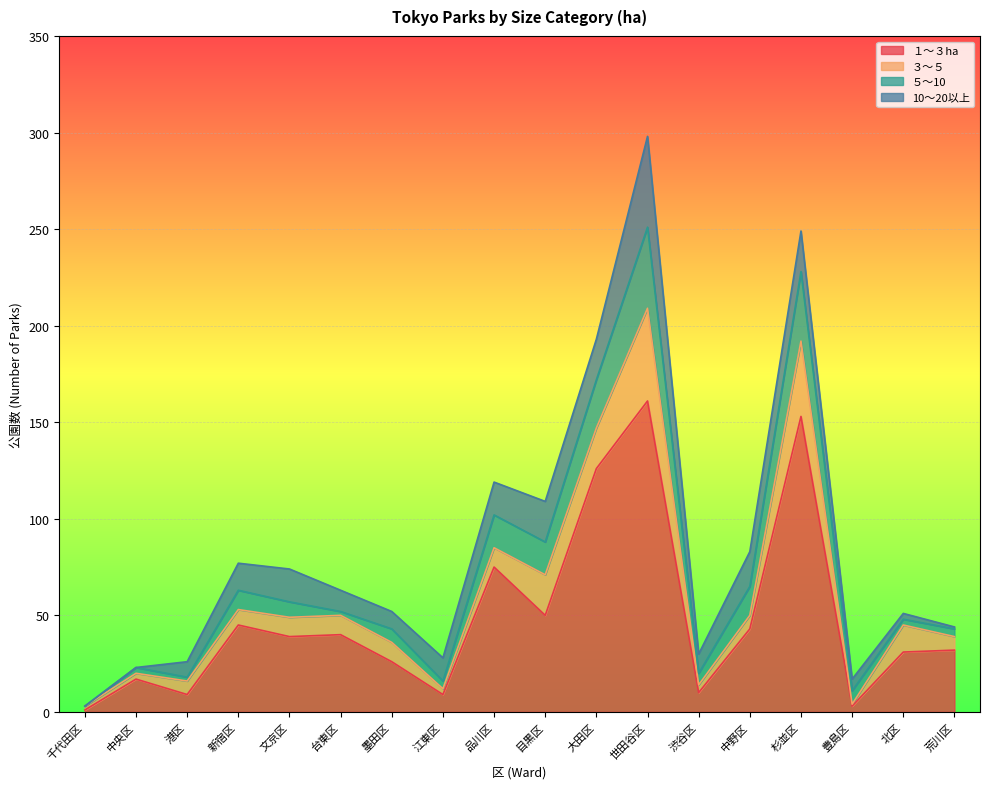

True or false: ５～10 and １～３ha intersect in this chart.

True